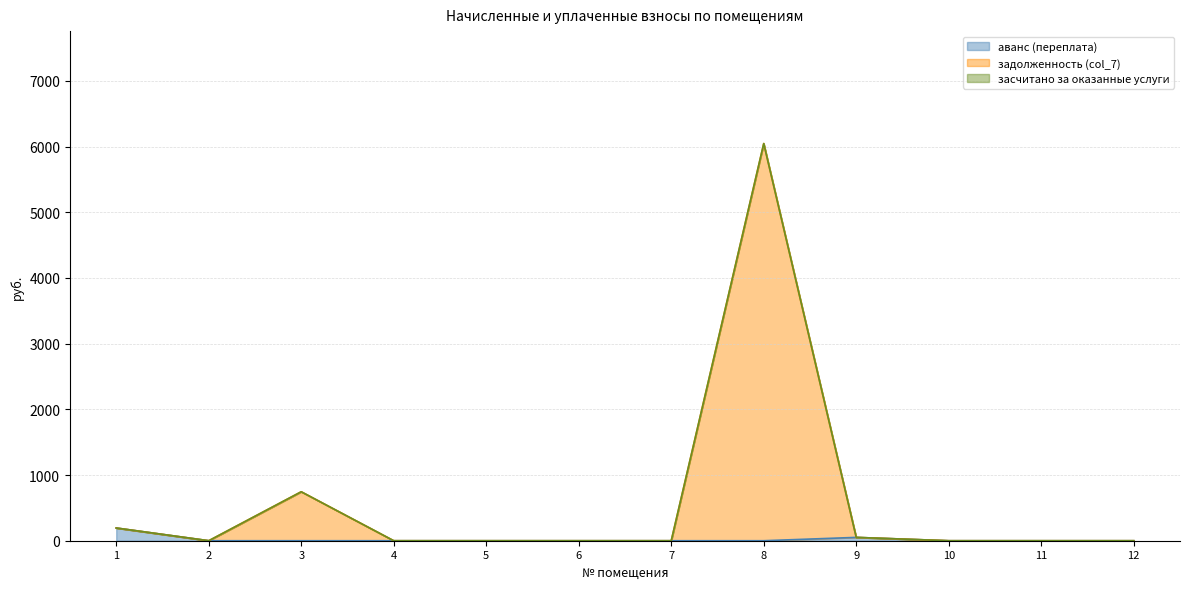

True or false: аванс (переплата) and задолженность (col_7) intersect in this chart.

False